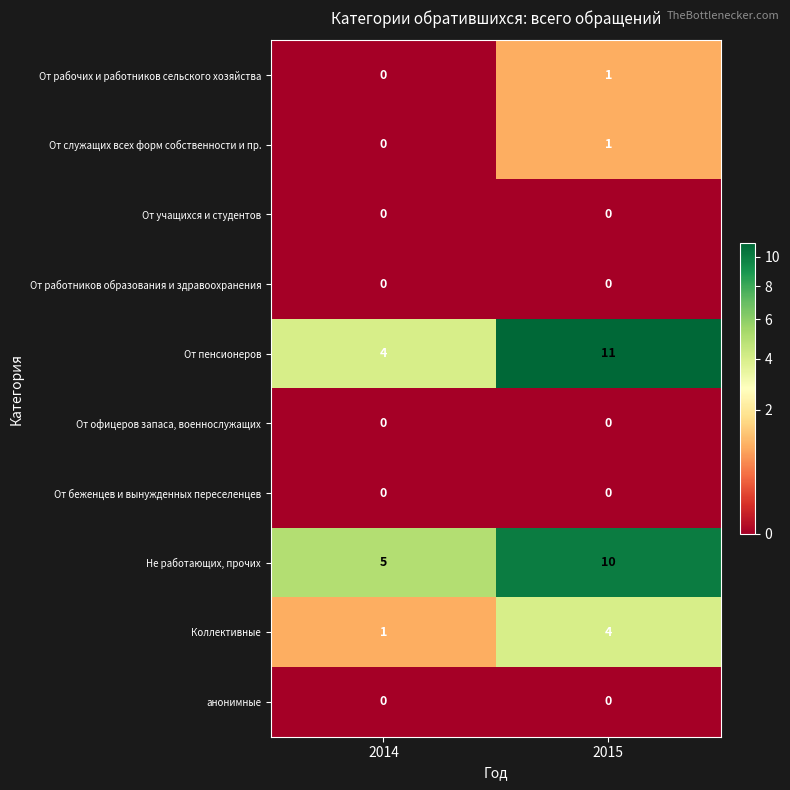

What is the sum of the От пенсионеров values at 2014 and 2015?

15